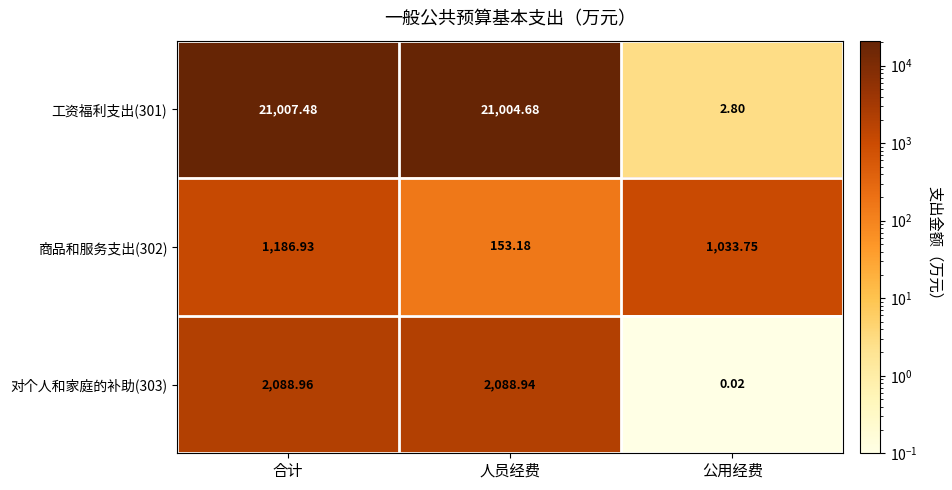

At which label does 对个人和家庭的补助(303) first exceed 2088?

合计